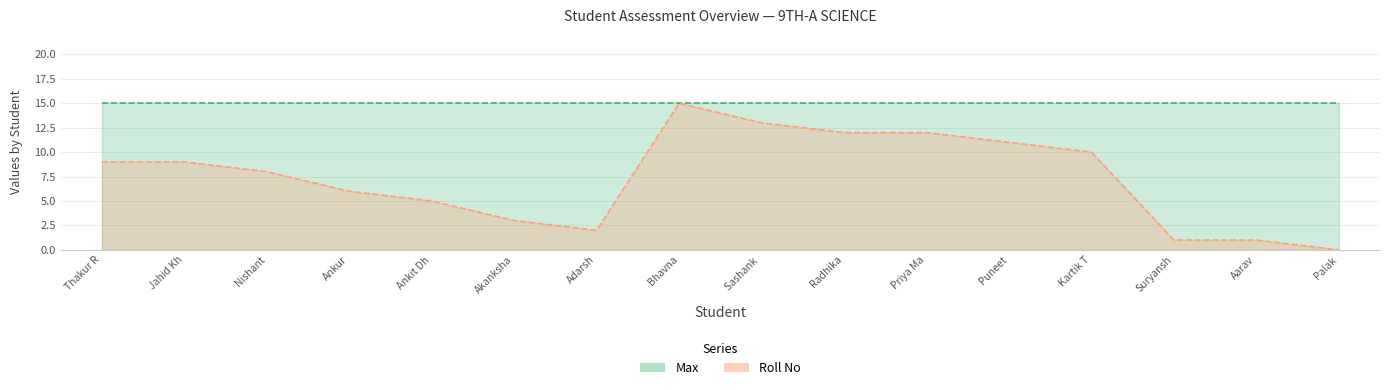

What is the label of the 4th point from the left?

Ankur